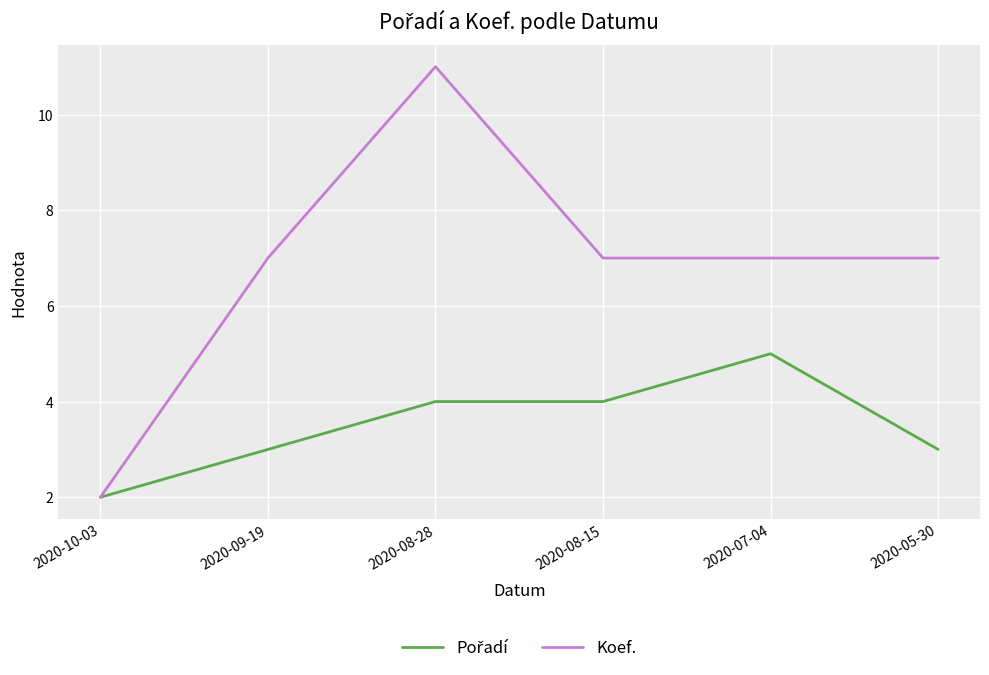

What is the average value of the Koef. series?

7